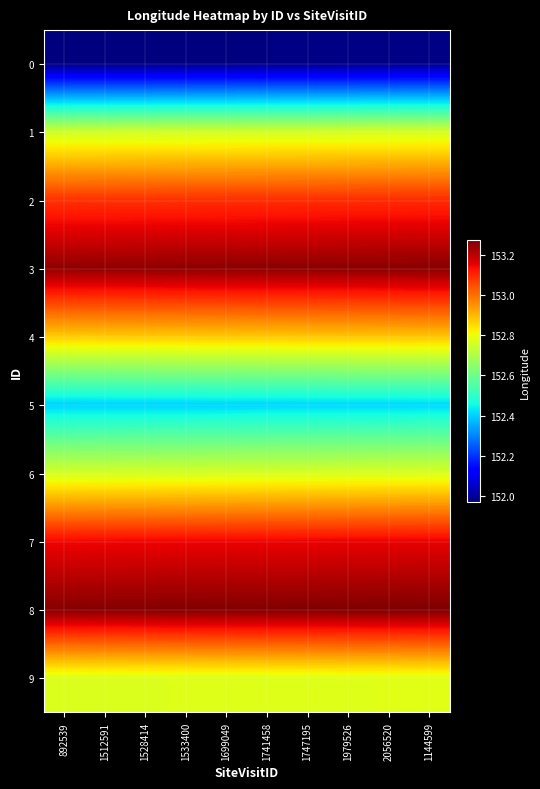

Which series has the largest total across all categories?

8